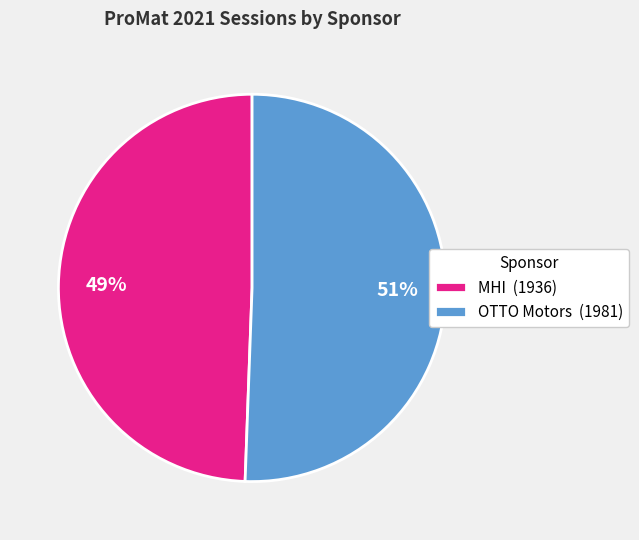

To the nearest percent, what is the average slice percentage?

50%